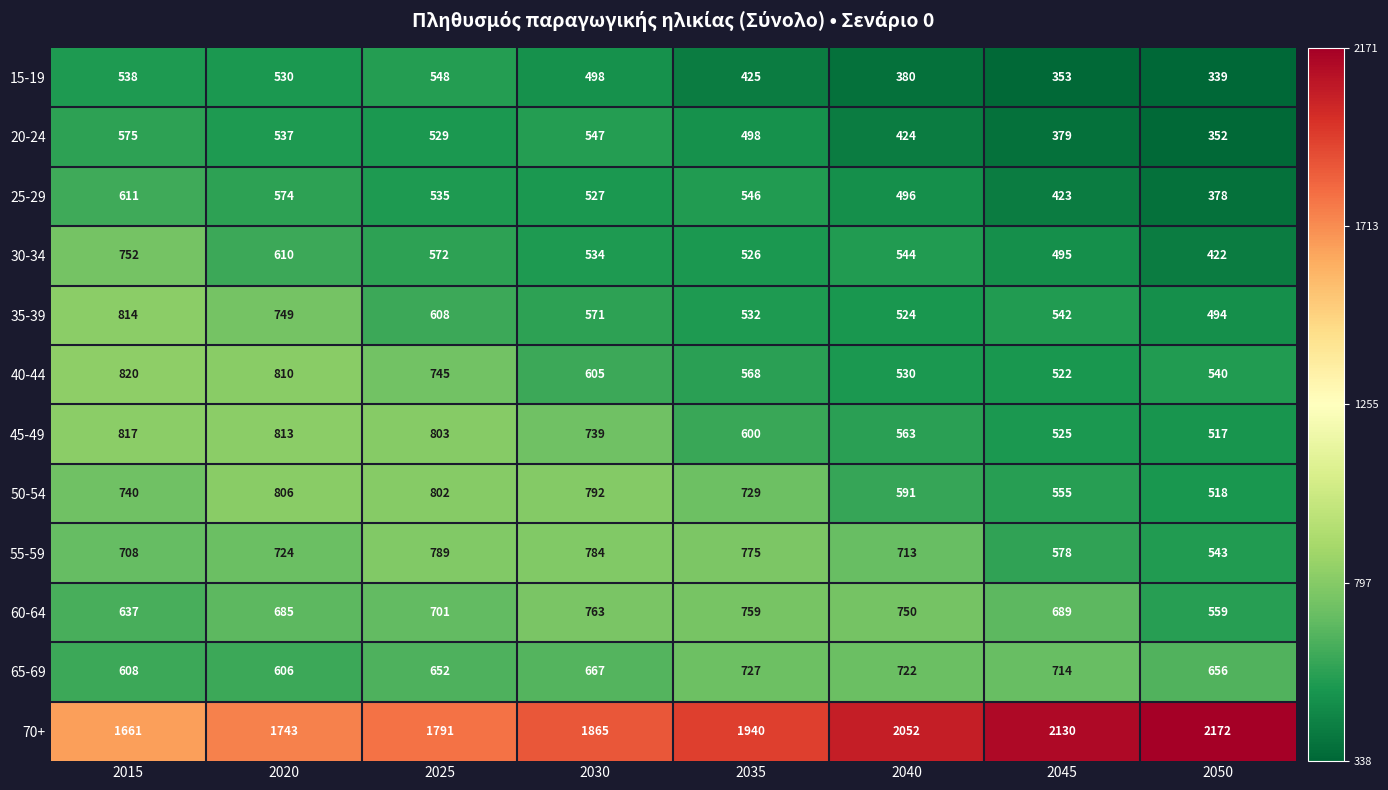

The 25-29 series shows 378 at 2050. True or false?

True